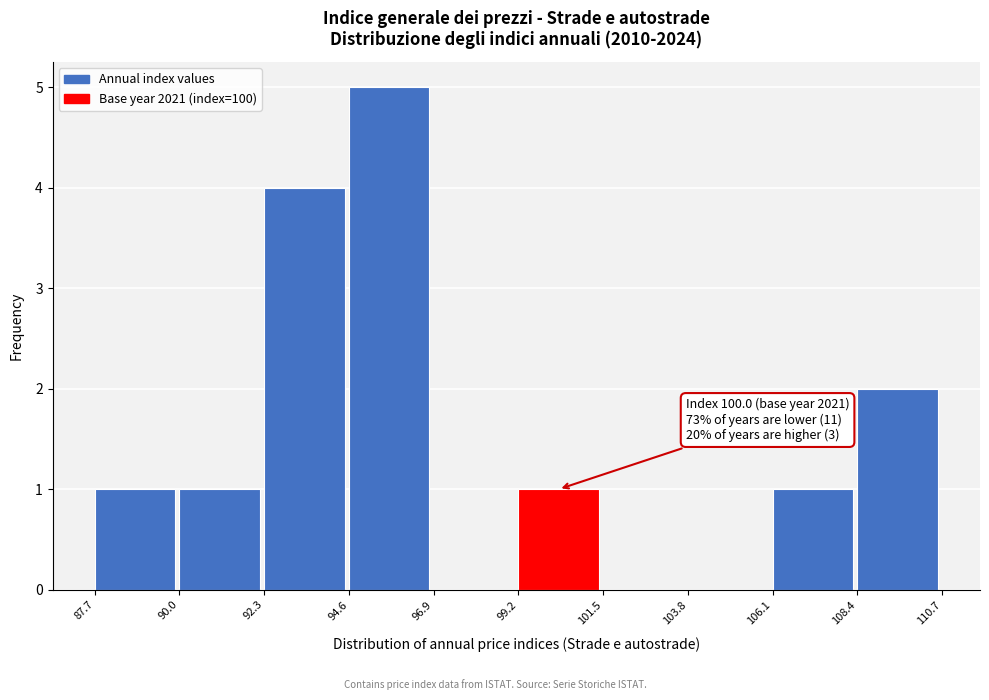

Which range on the x-axis has the tallest bar?

94.6 to 96.9